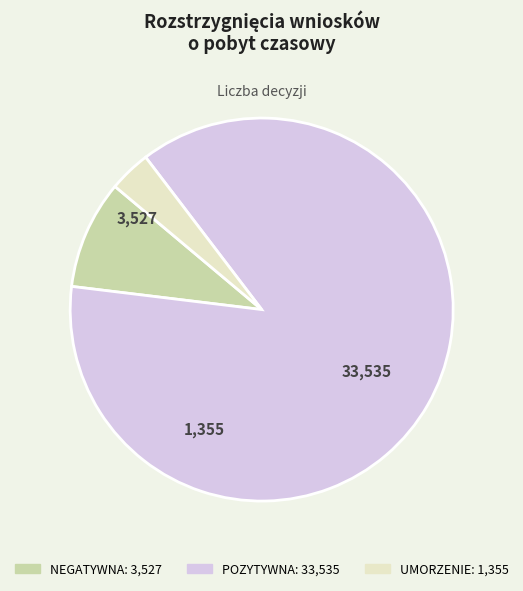

Count the number of slices in the pie.

3